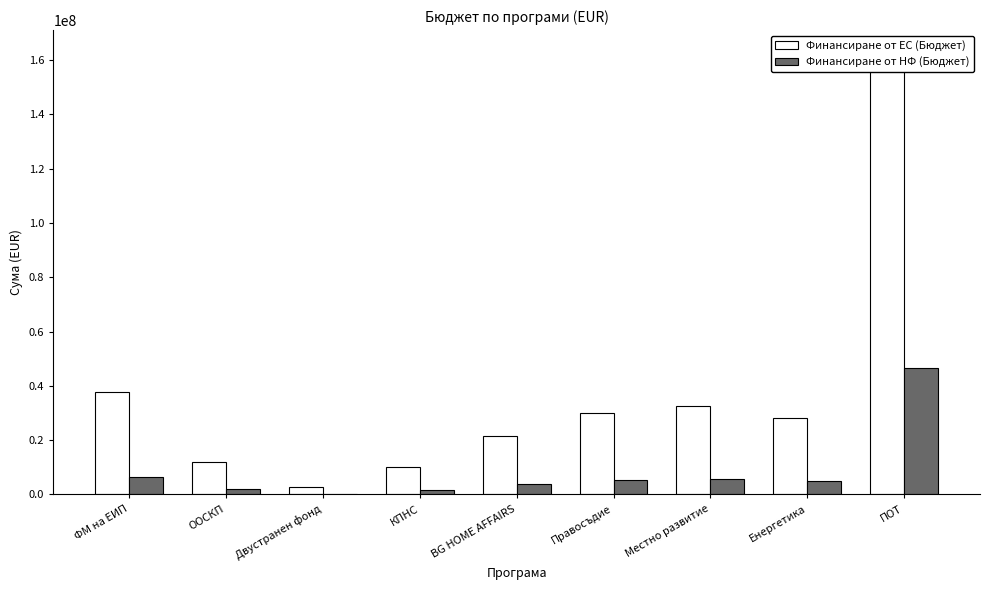

What is the label of the 9th bar from the right?

ФМ на ЕИП